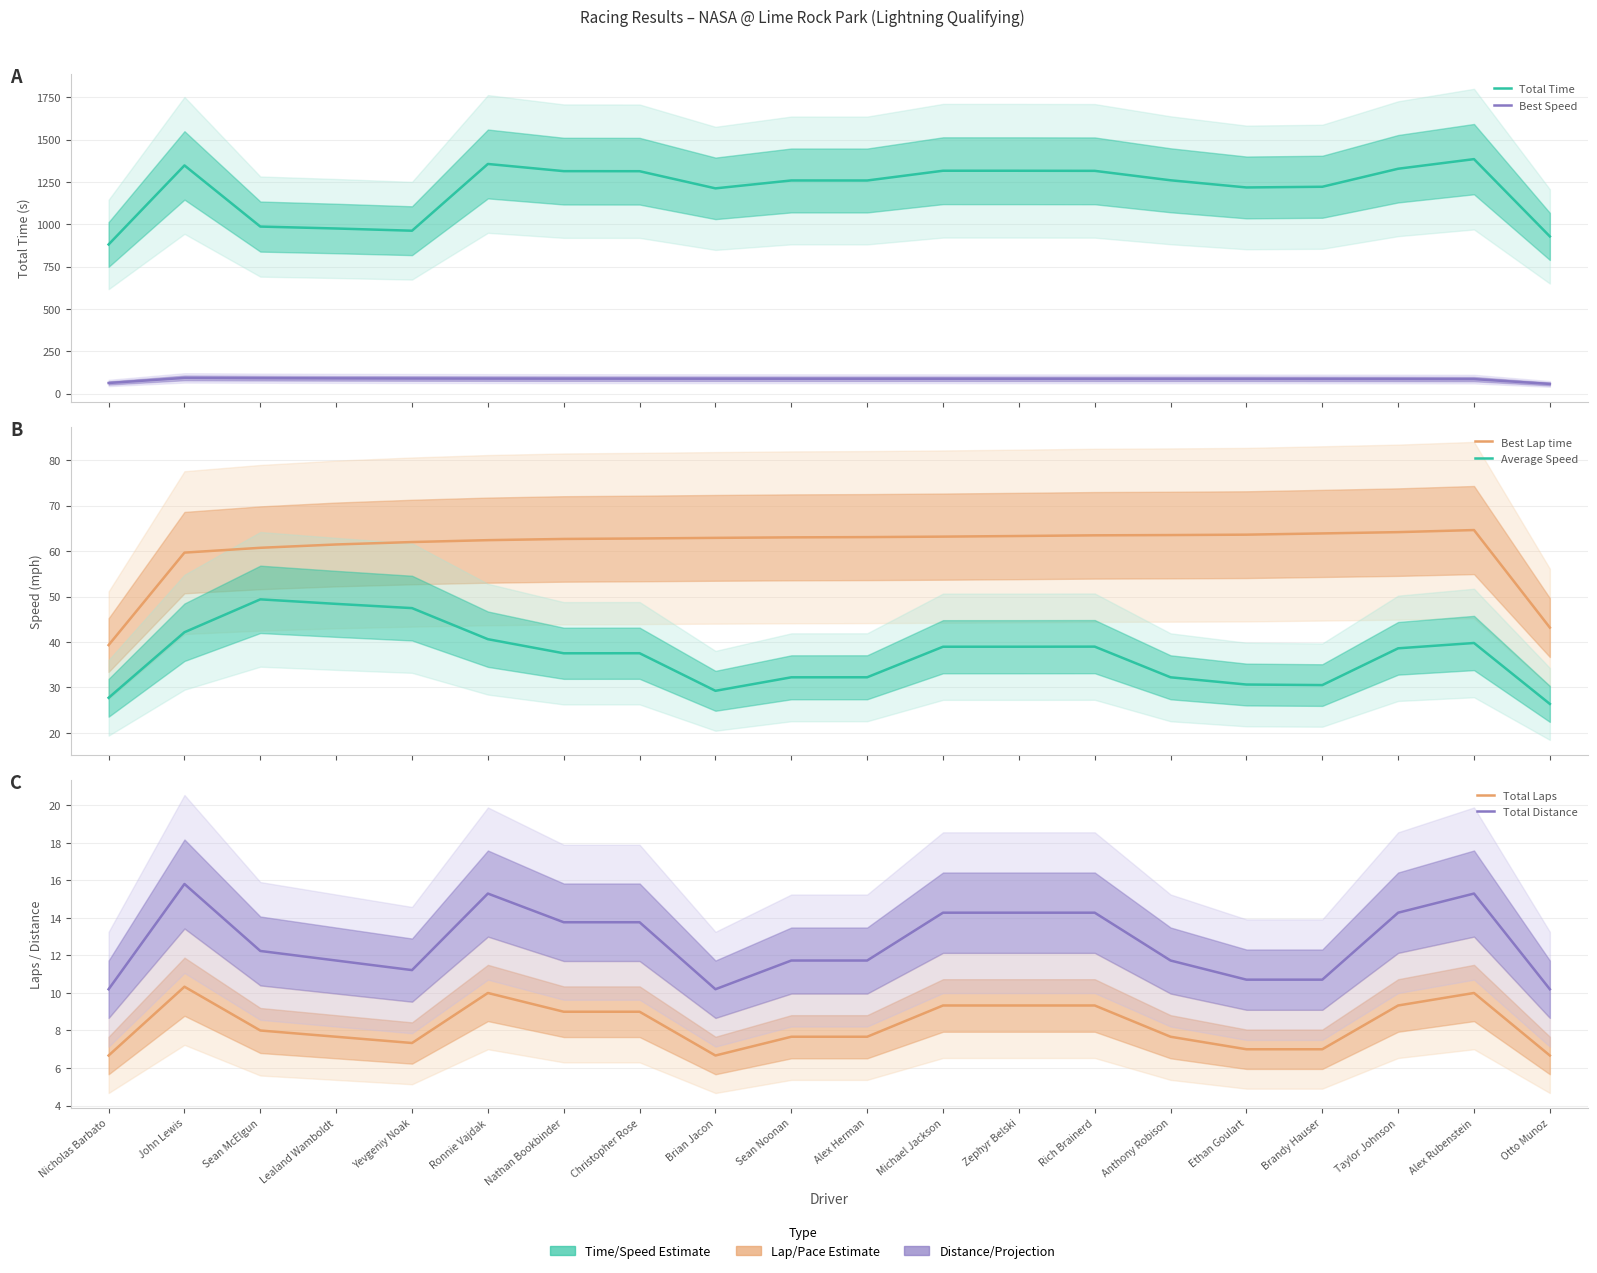

Which series changed the most between Nicholas Barbato and Ethan Goulart?

Total Time